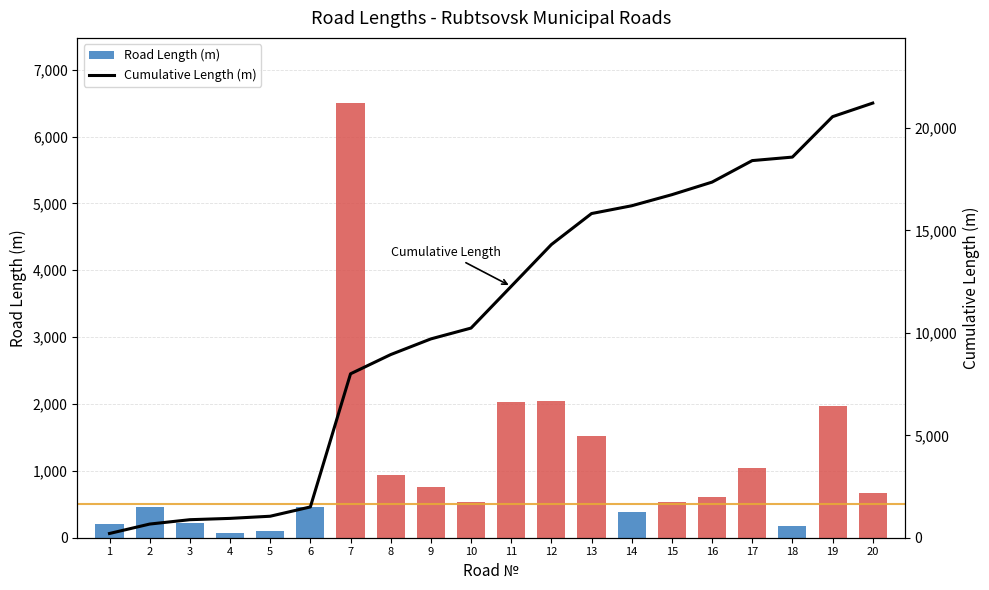

Are the bars grouped side by side (vs. stacked)?

No